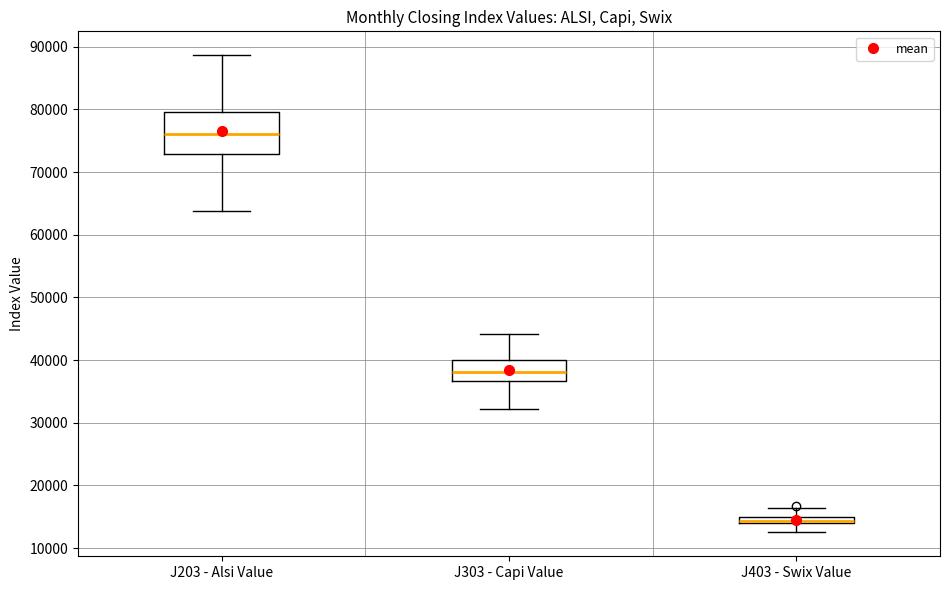

Which box is the tallest, from its lower edge to its upper edge?

J203 - Alsi Value